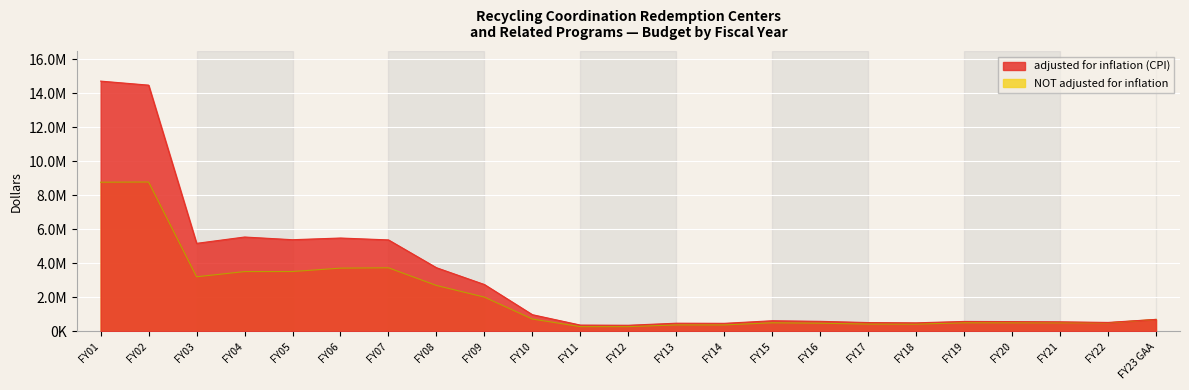

What is the difference between the NOT adjusted for inflation values at FY23 GAA and FY22?

200000